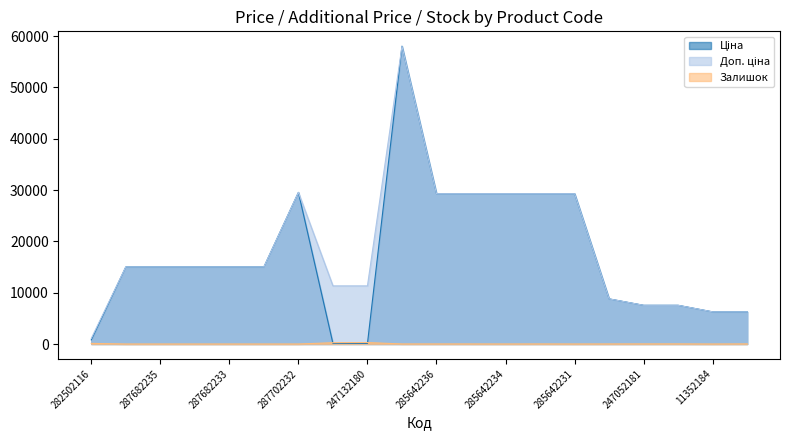

In Залишок, how many points are lower than both neighbors (excluding endpoints)?

3